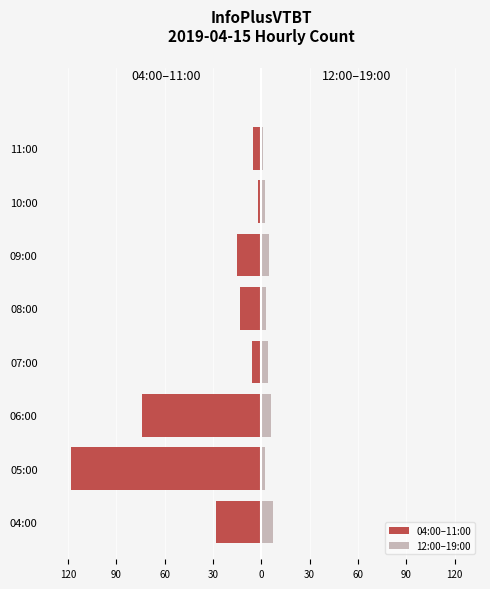

What is the smallest value displayed?

-118